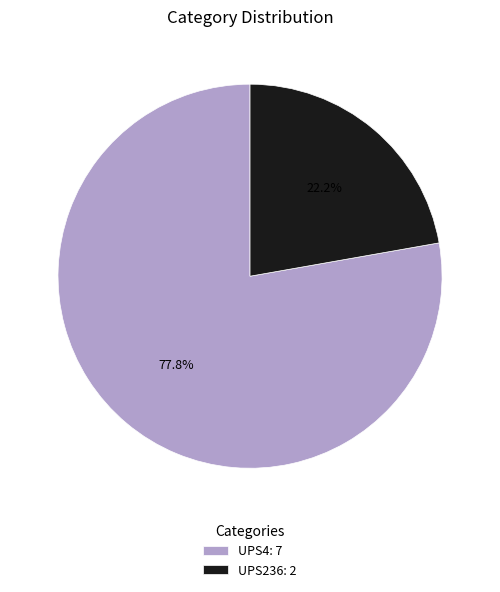

Which has a higher value, UPS236 or UPS4?

UPS4